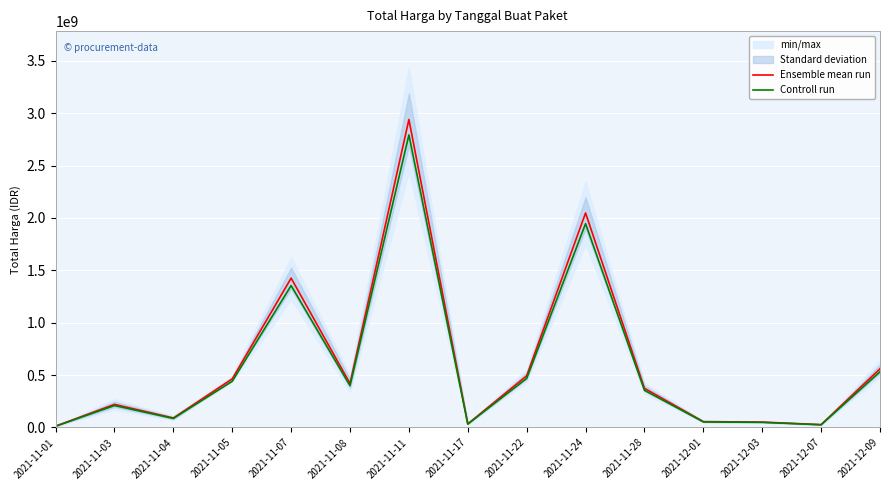

Where is the first local maximum for Controll run?

2021-11-03